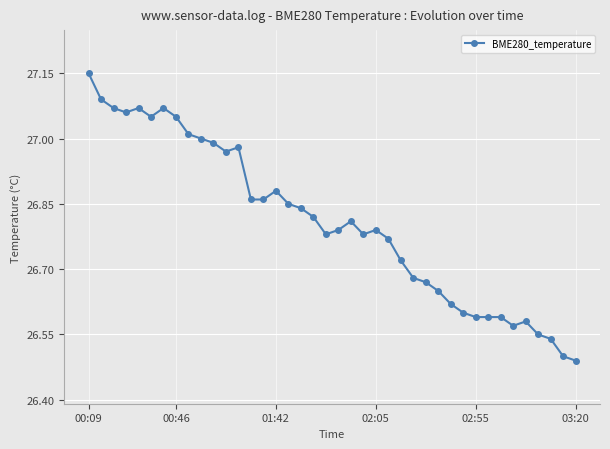

What is the difference between the maximum and minimum values?

0.7